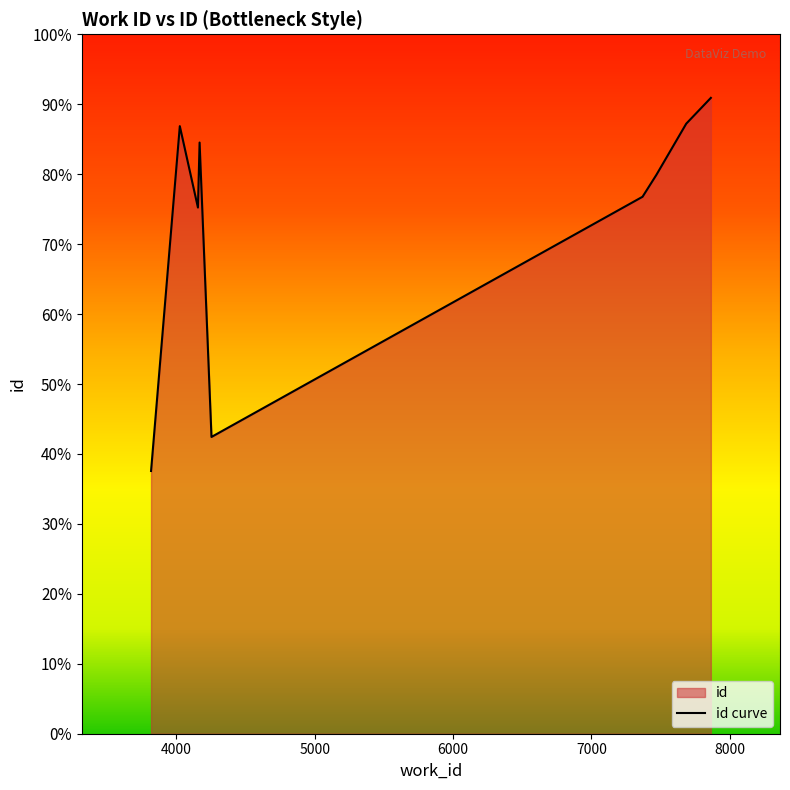

Does the chart display data point markers on the line(s)?

No